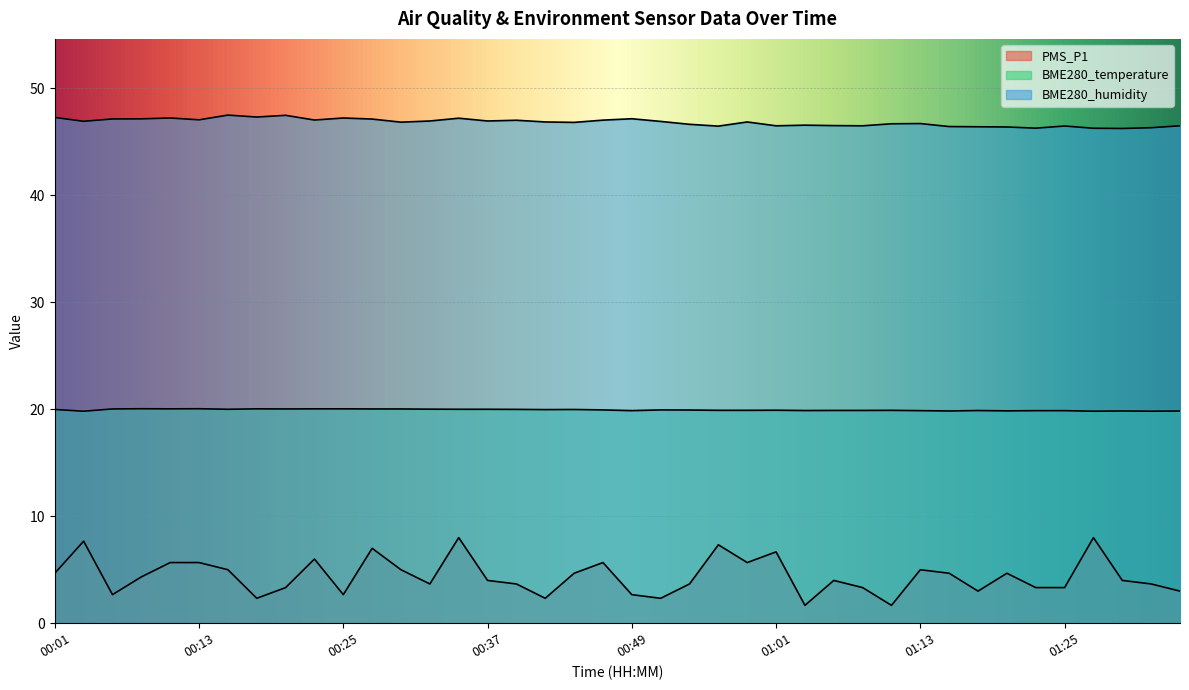

Reading right to left, extract all data points from this chart.

PMS_P1: 3.0	3.7	4.0	8.0	3.3	3.3	4.7	3.0	4.7	5.0	1.7	3.3	4.0	1.7	6.7	5.7	7.3	3.7	2.3	2.7	5.7	4.7	2.3	3.7	4.0	8.0	3.7	5.0	7.0	2.7	6.0	3.3	2.3	5.0	5.7	5.7	4.3	2.7	7.7	4.7
BME280_temperature: 19.8	19.8	19.8	19.8	19.9	19.9	19.9	19.9	19.8	19.9	19.9	19.9	19.9	19.9	19.9	19.9	19.9	19.9	19.9	19.9	19.9	20.0	20.0	20.0	20.0	20.0	20.0	20.0	20.0	20.0	20.0	20.0	20.0	20.0	20.1	20.0	20.1	20.0	19.8	20.0
BME280_humidity: 46.5	46.3	46.2	46.3	46.5	46.3	46.4	46.4	46.4	46.7	46.7	46.5	46.5	46.6	46.5	46.9	46.5	46.6	46.9	47.2	47.0	46.8	46.9	47.0	47.0	47.2	47.0	46.8	47.1	47.2	47.0	47.5	47.3	47.5	47.1	47.2	47.1	47.1	46.9	47.3